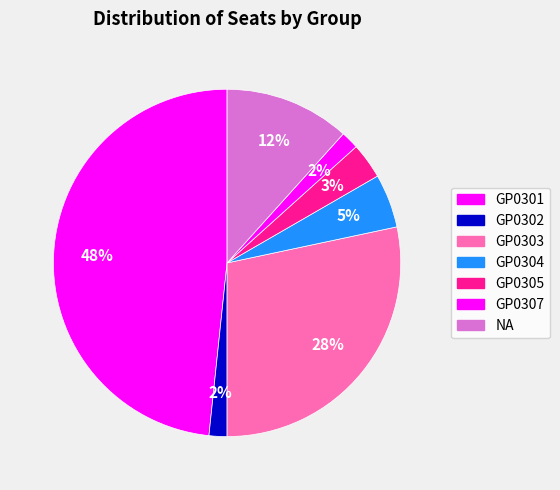

How many segments does this pie chart have?

7